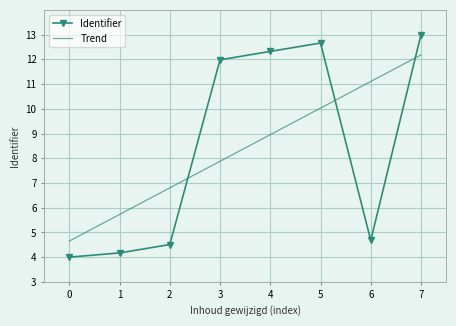

What is the difference between the Trend values at 6 and 1?

5.4